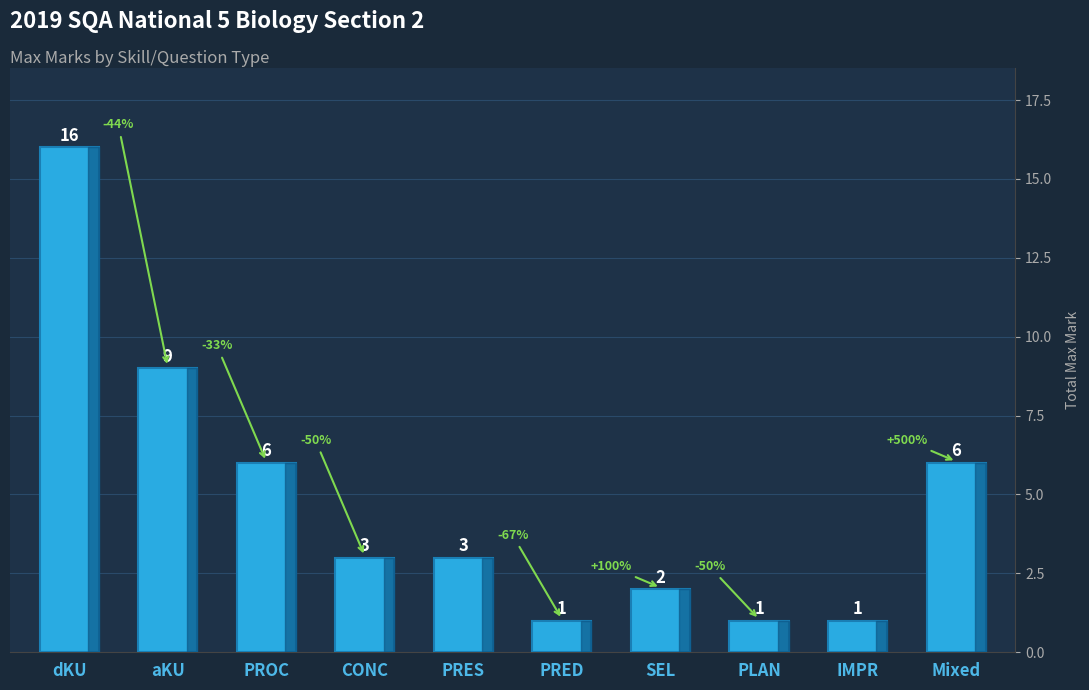

Are the bars grouped side by side (vs. stacked)?

No